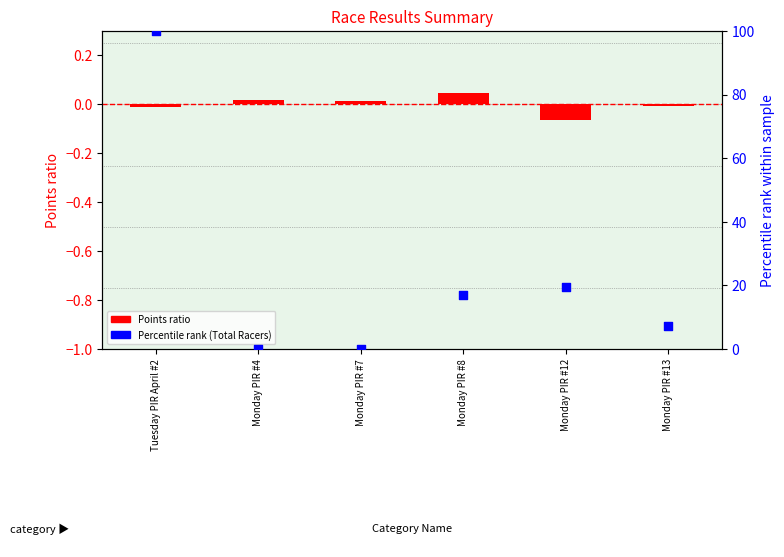

What is the total value across all series at Tuesday PIR April #2?

100.0